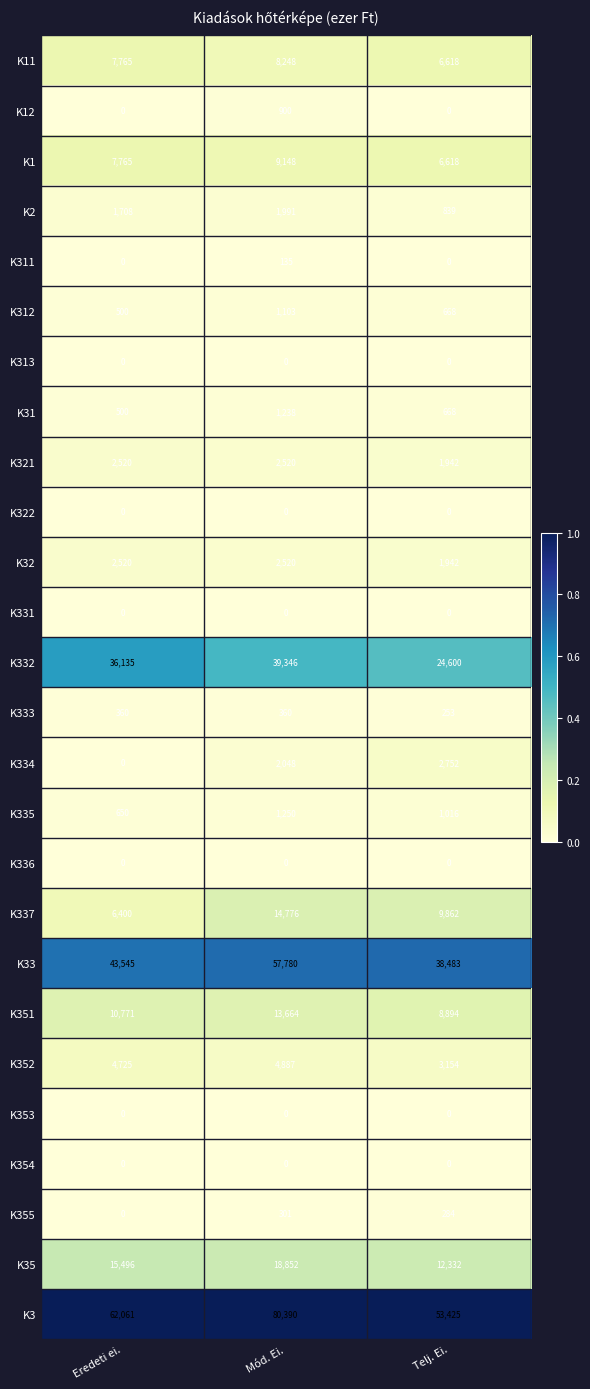

The K321 series shows 3379 at Telj. Ei.. True or false?

False